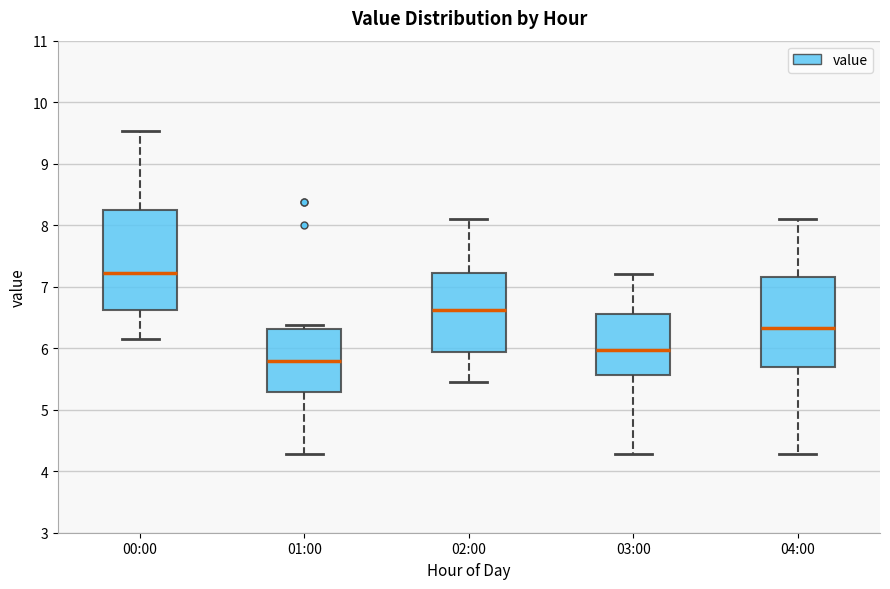

Where does the median line of the box for 04:00 sit on the y-axis? The values are not printed on the chart, so give them approximately, as read against the axis.

6.3